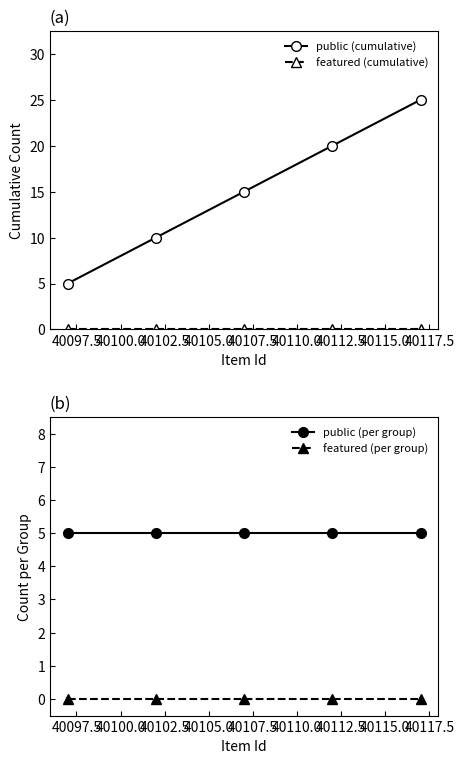

What is the maximum value for public (cumulative)?

25